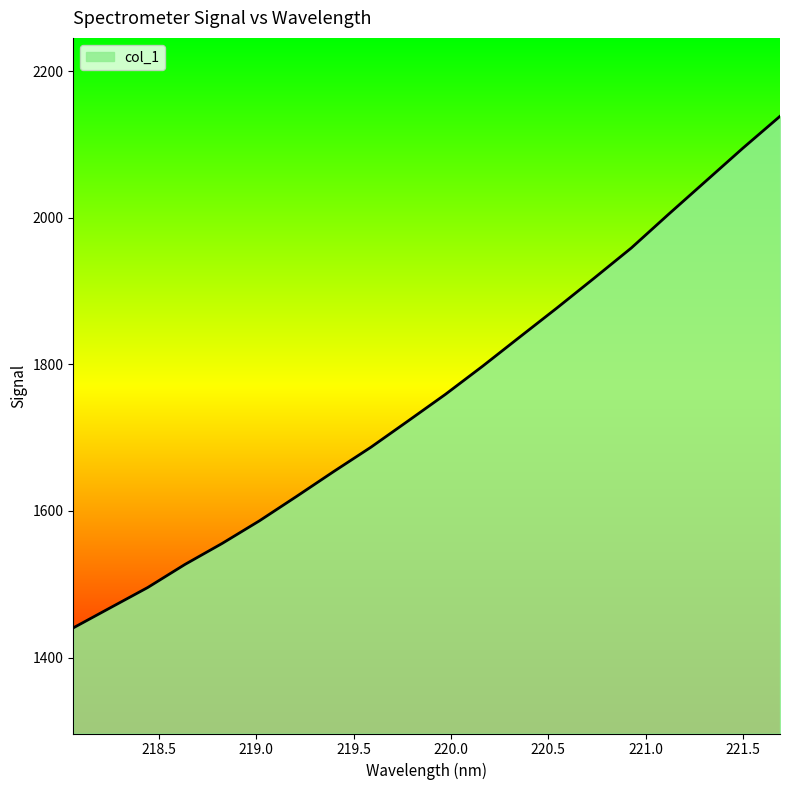

What is the minimum value shown in the chart?

1440.6